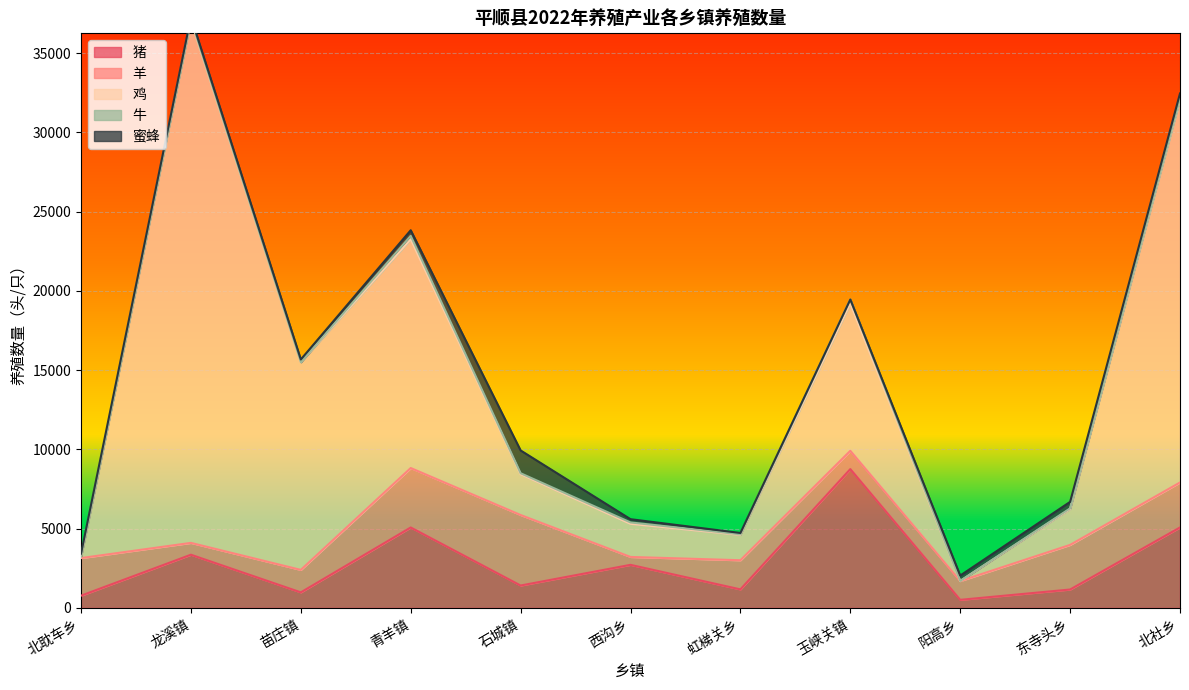

Which has a higher value, 北社乡 or 东寺头乡?

北社乡